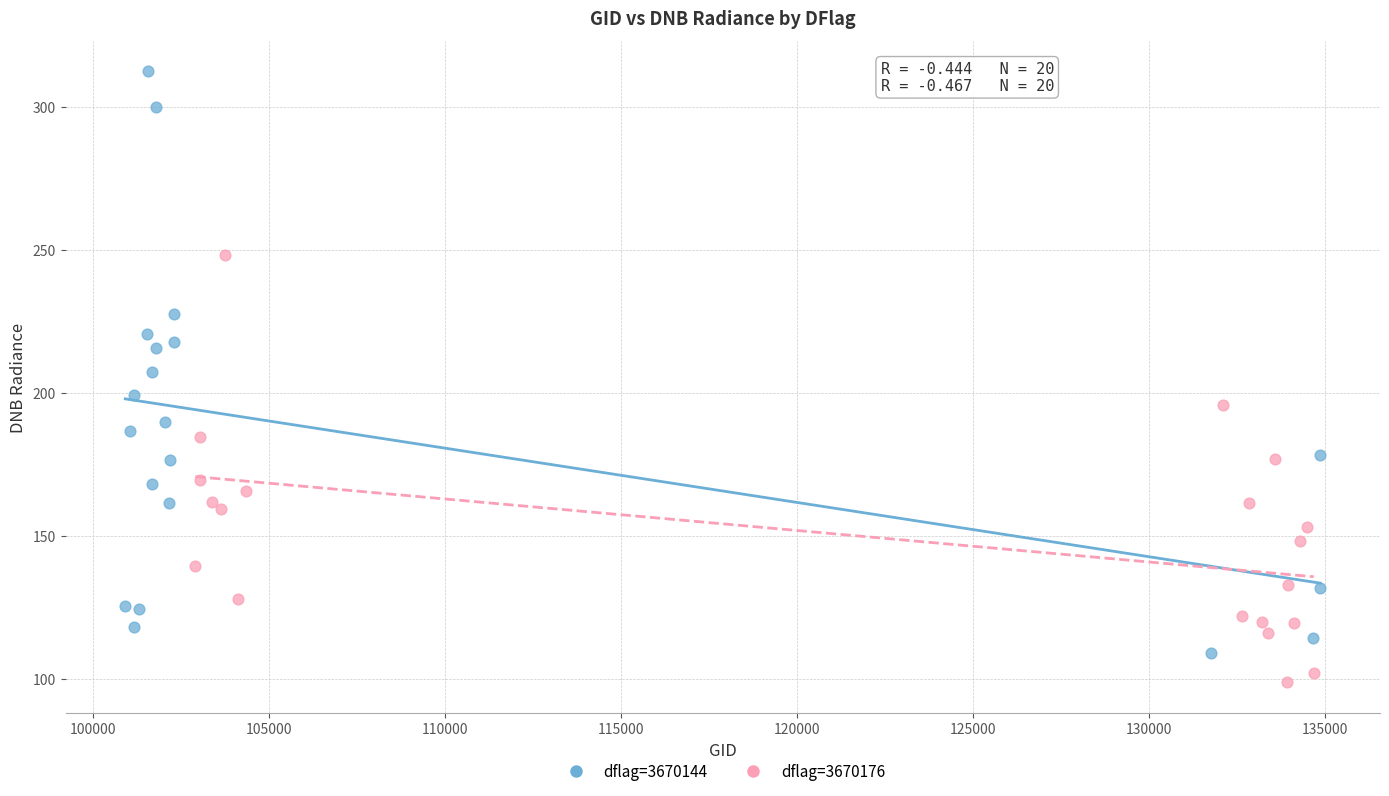

Which series has the largest Y range (max minus min)?

dflag=3670144